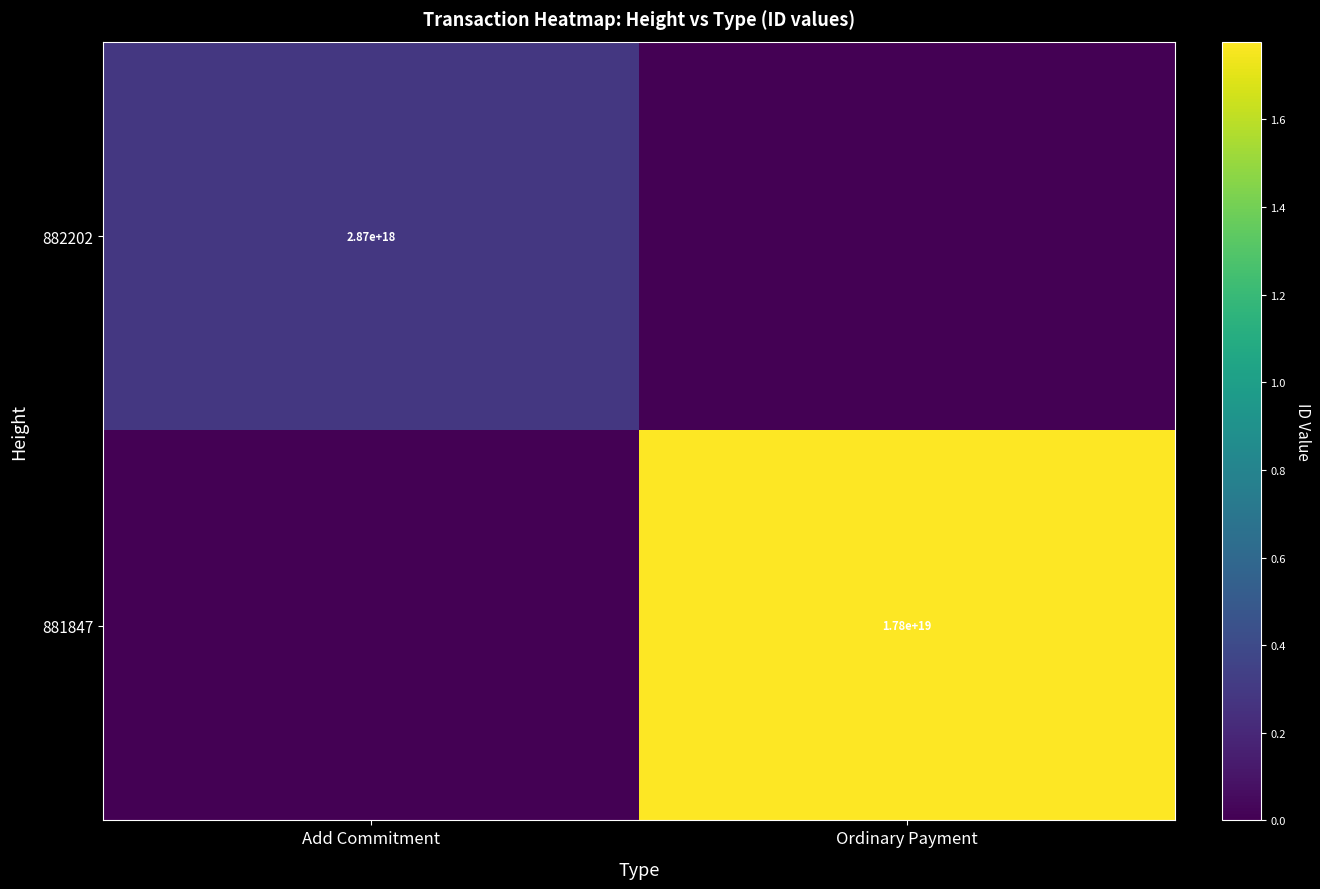

At which category is the sum across all series the highest?

Ordinary Payment